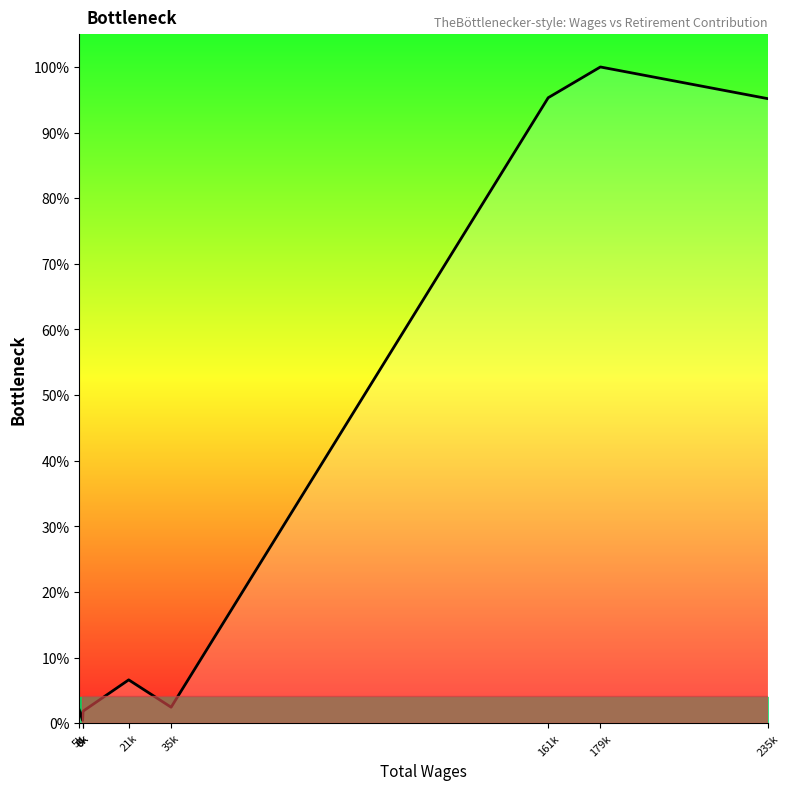

At which label does the data first exceed 6?

21k